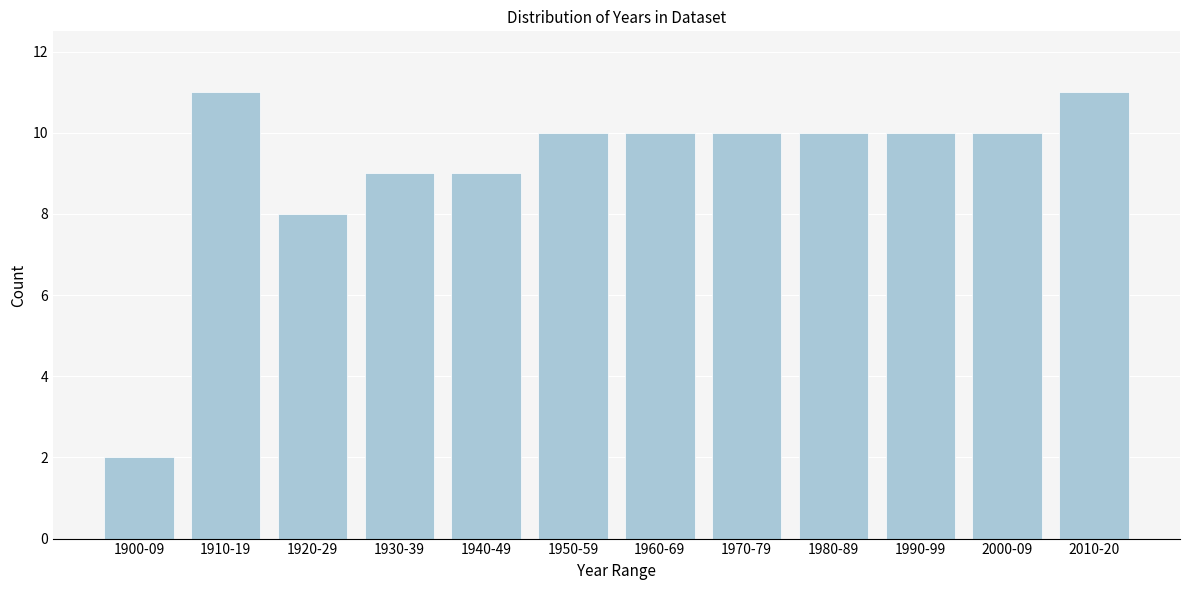

Reading left to right, extract all data points from this chart.

2	11	8	9	9	10	10	10	10	10	10	11